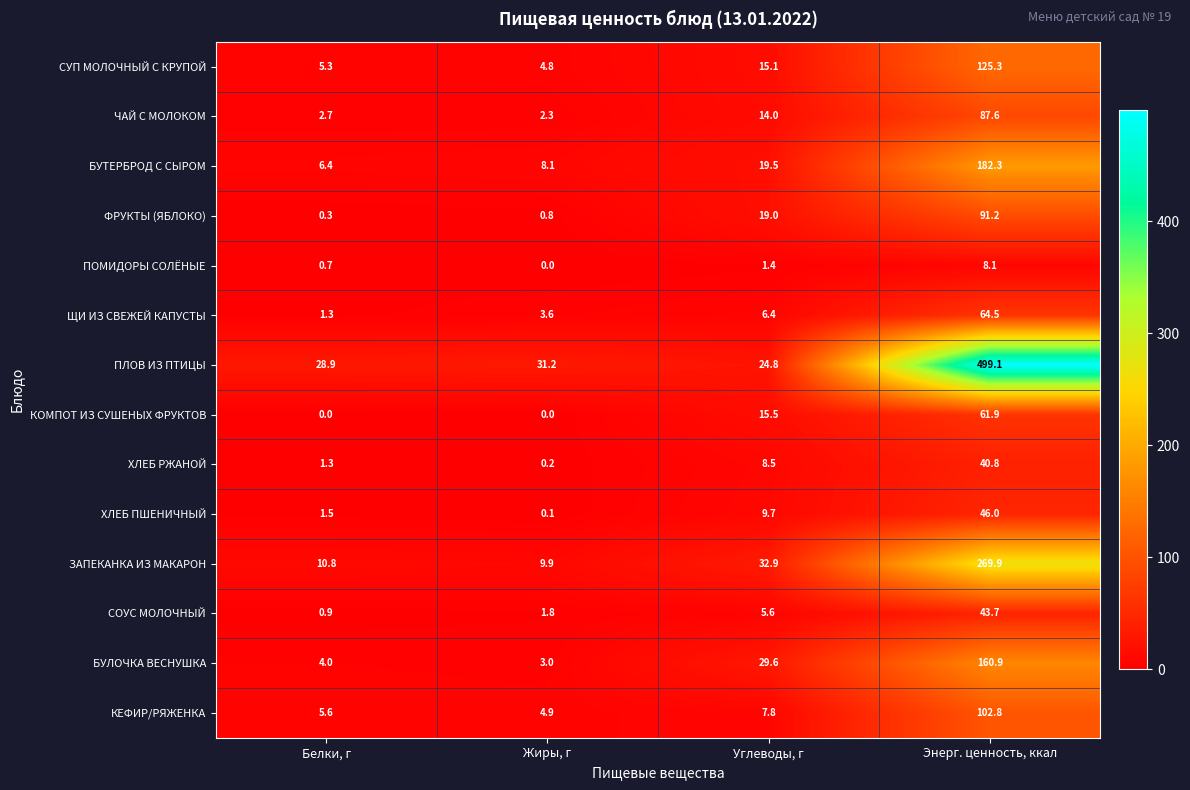

At which label is ХЛЕБ РЖАНОЙ closest to 20?

Углеводы, г